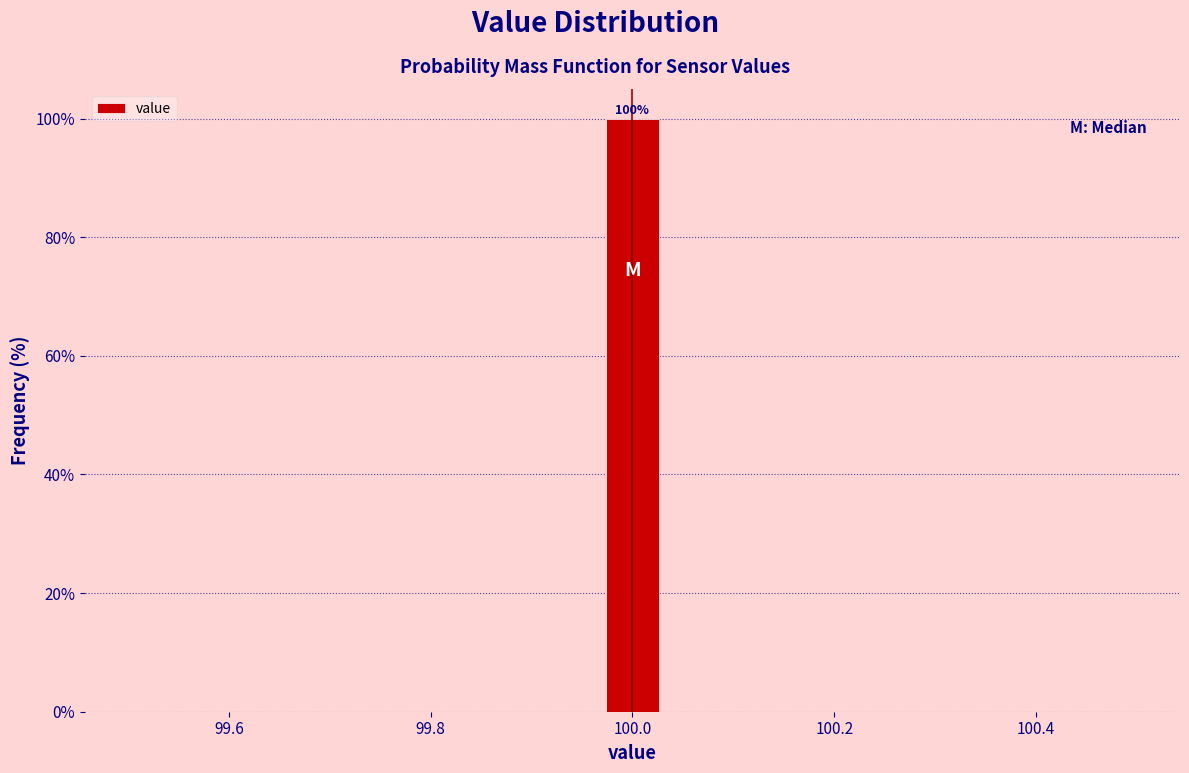

Around what value on the x-axis is the tallest bar? Give the approximate position of its centre, as read against the axis.

100.00